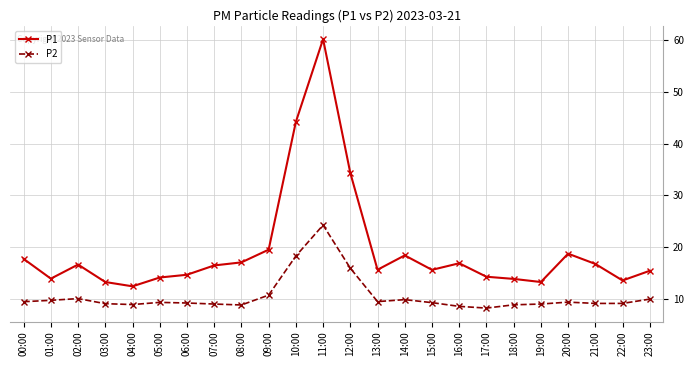

True or false: P1 and P2 intersect in this chart.

False